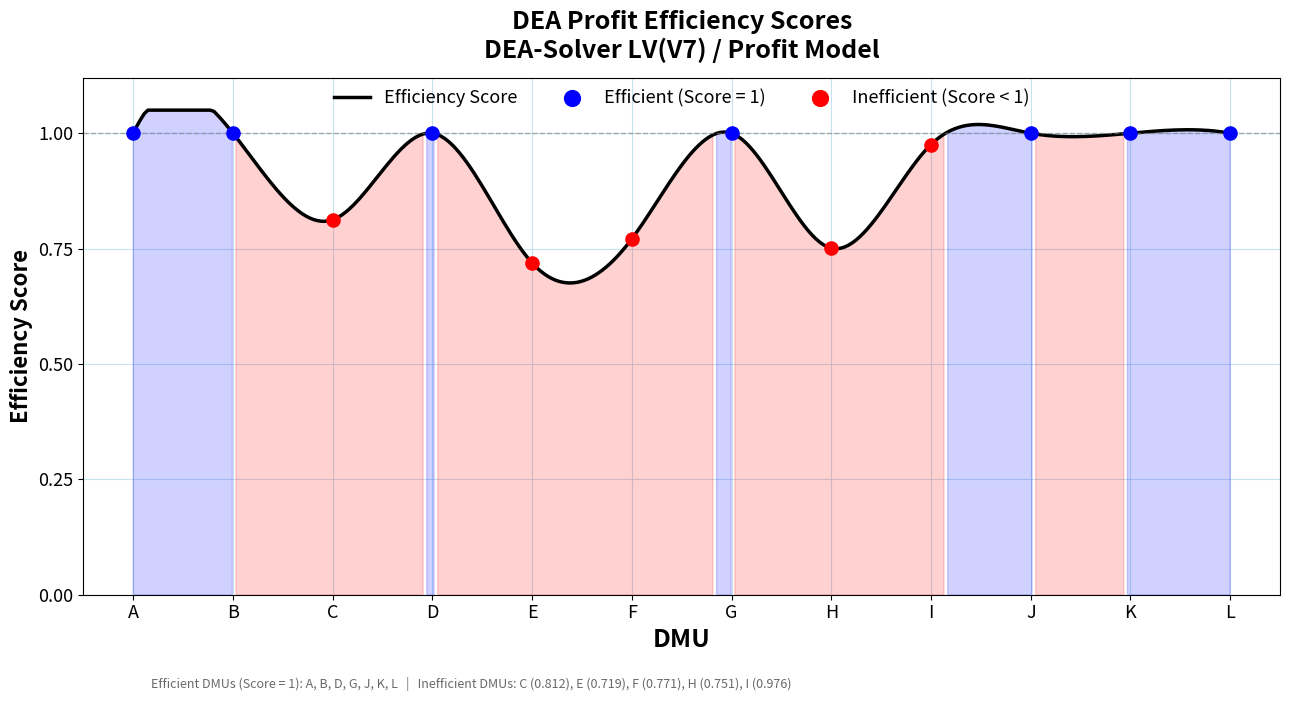

Which has a higher value, E or C?

C